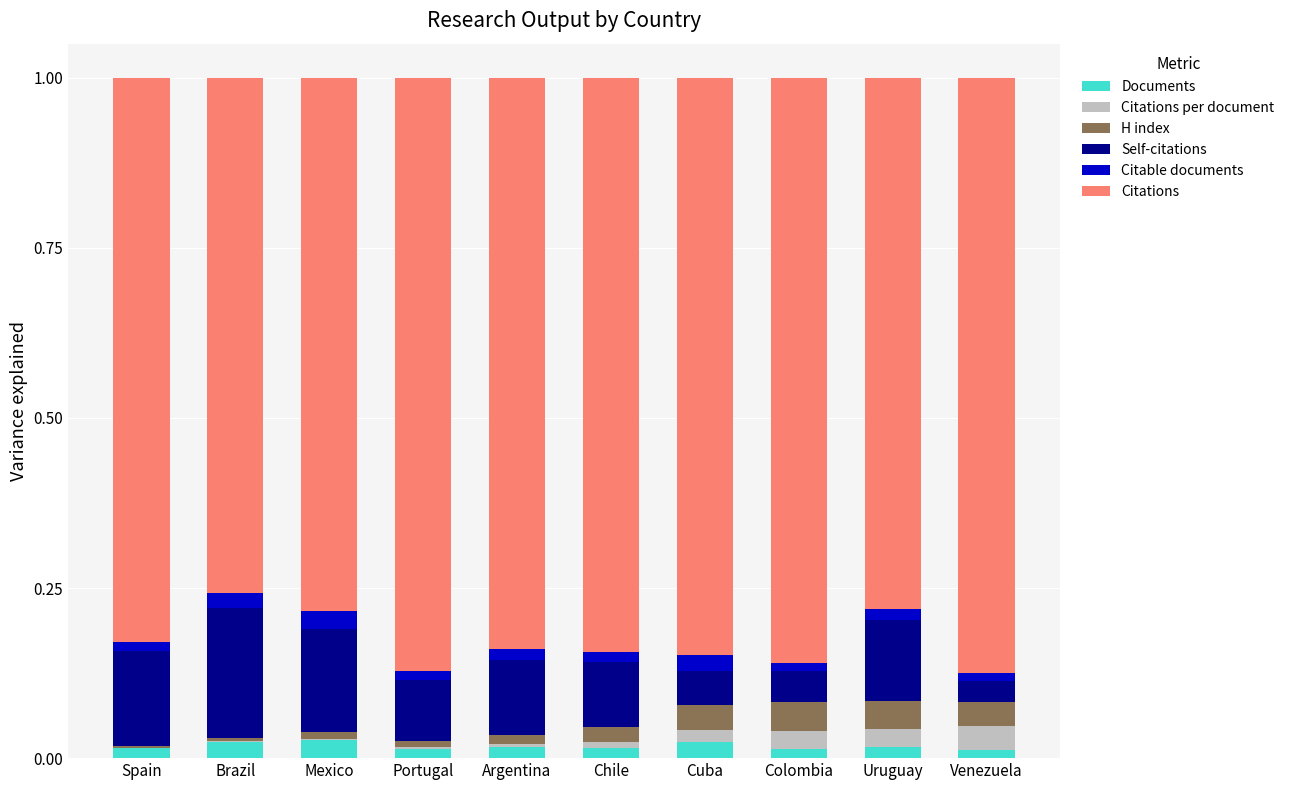

Rank the categories by H index value from lowest to highest.

Spain, Brazil, Portugal, Mexico, Argentina, Chile, Venezuela, Cuba, Uruguay, Colombia